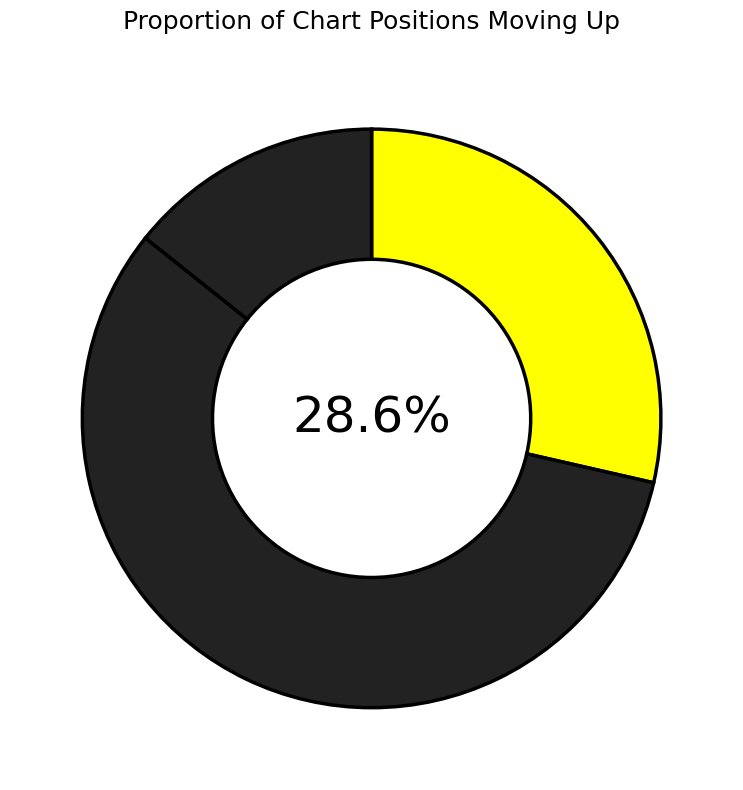

Count the number of slices in the pie.

3